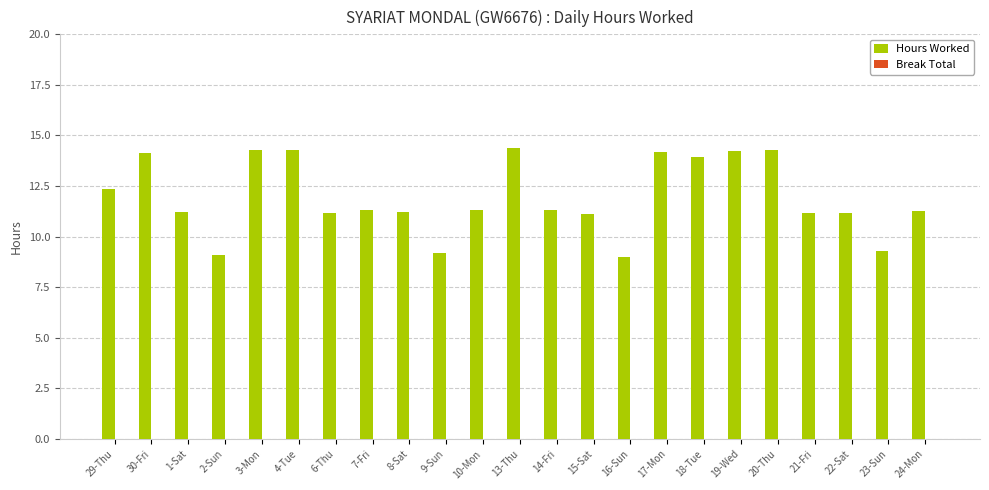

Between 8-Sat and 30-Fri, which is larger?

30-Fri